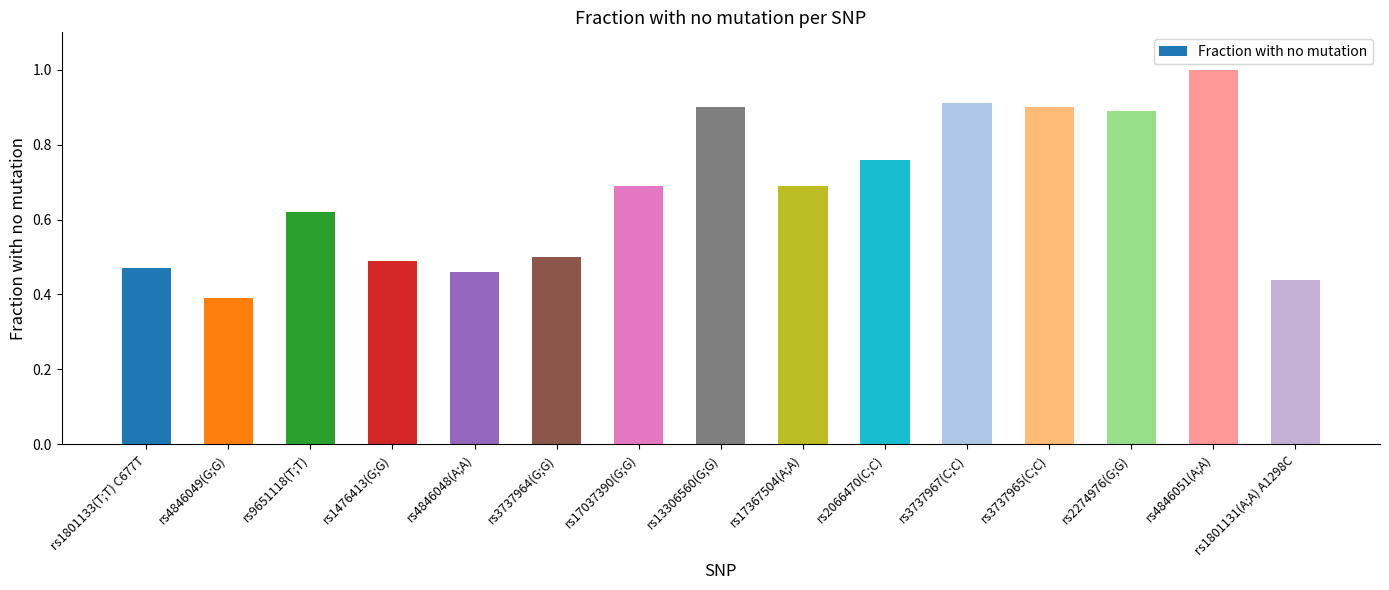

Where is the data nearest to the value 0?

rs4846049(G;G)